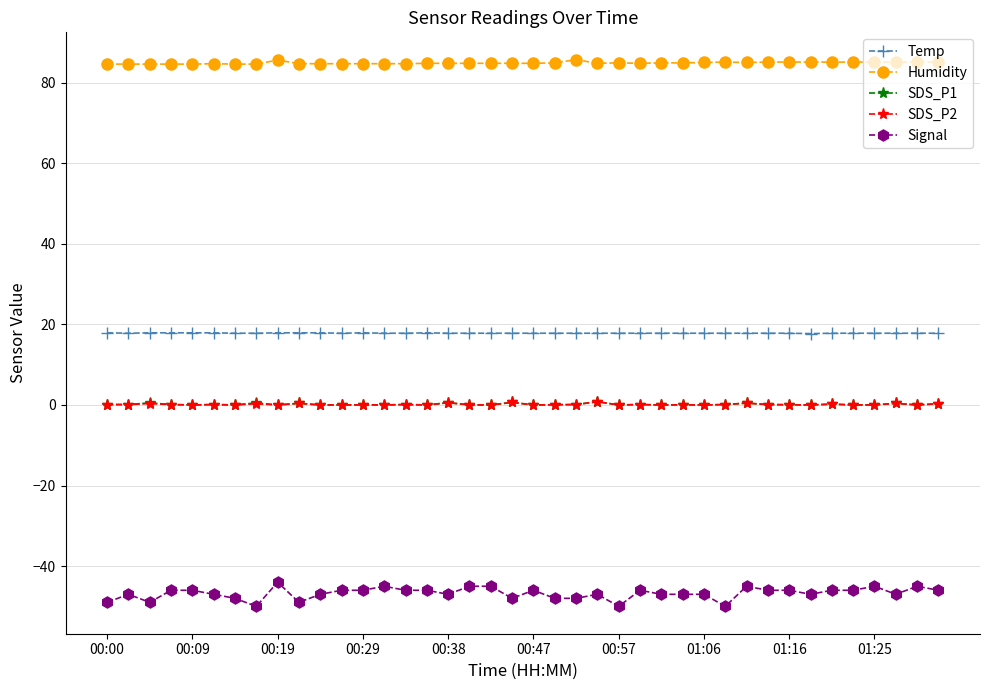

What is the value of the Signal point at the 33rd from the left?

-46.0